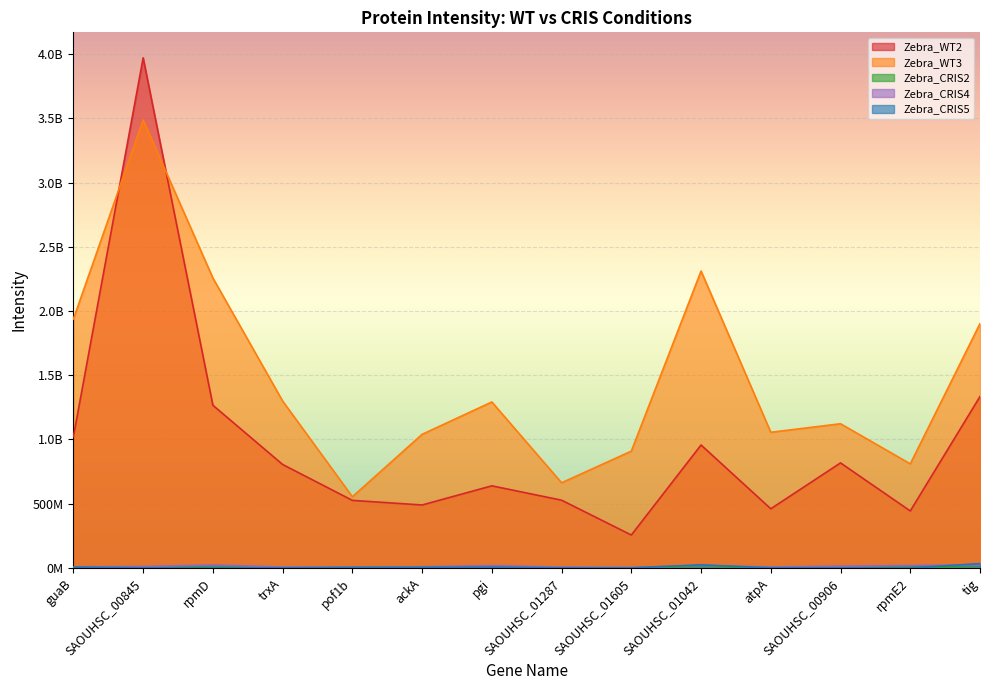

Does the chart display data point markers on the line(s)?

No